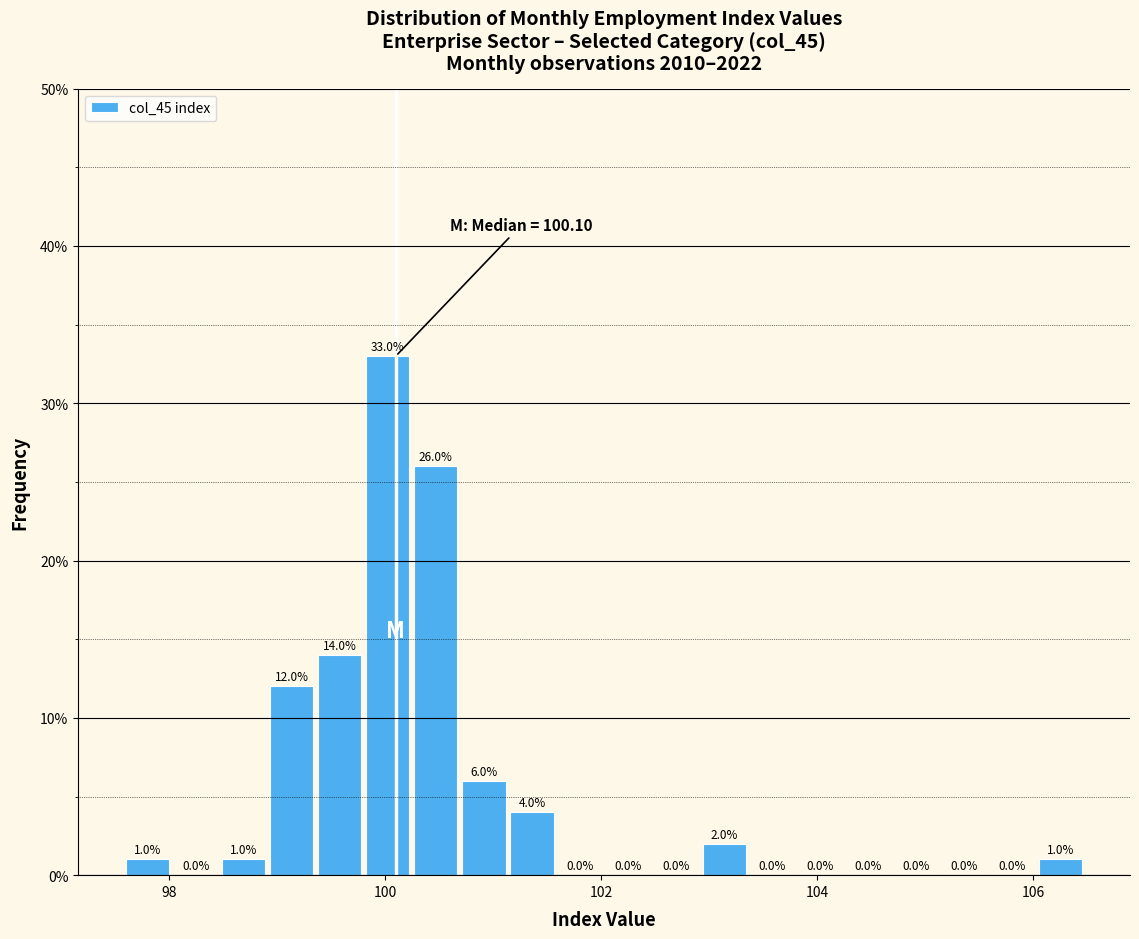

Around what value on the x-axis is the tallest bar? Give the approximate position of its centre, as read against the axis.

100.0